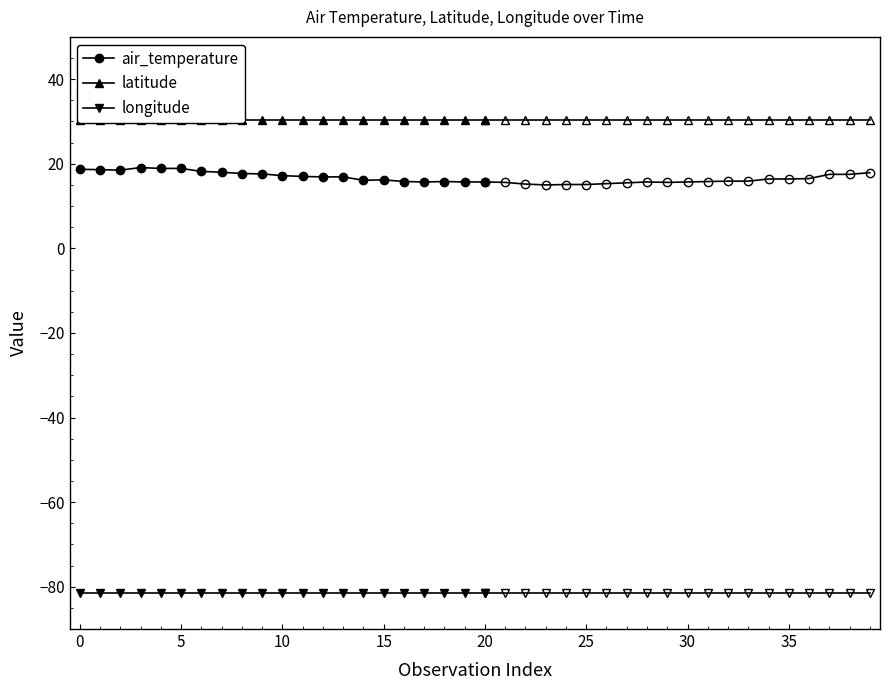

True or false: latitude has a value of 30.4 at 5.

True